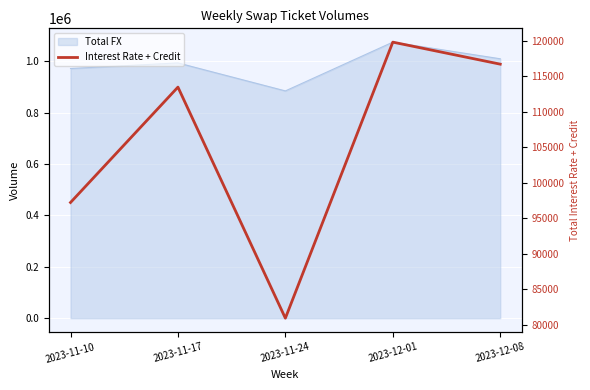

What is the value of the 2nd point from the left?

113498